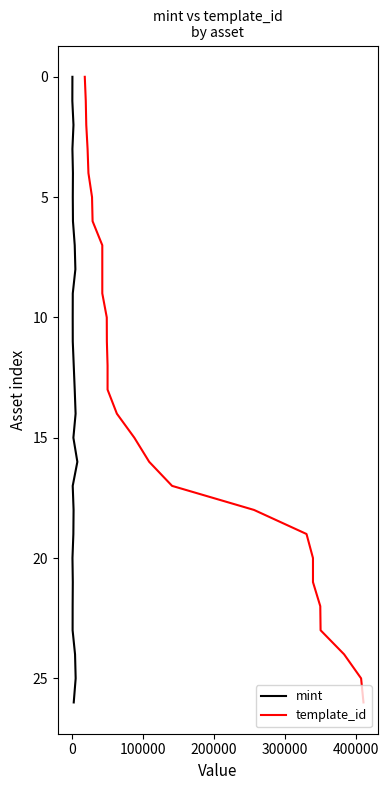

How many lines are shown in the chart?

2